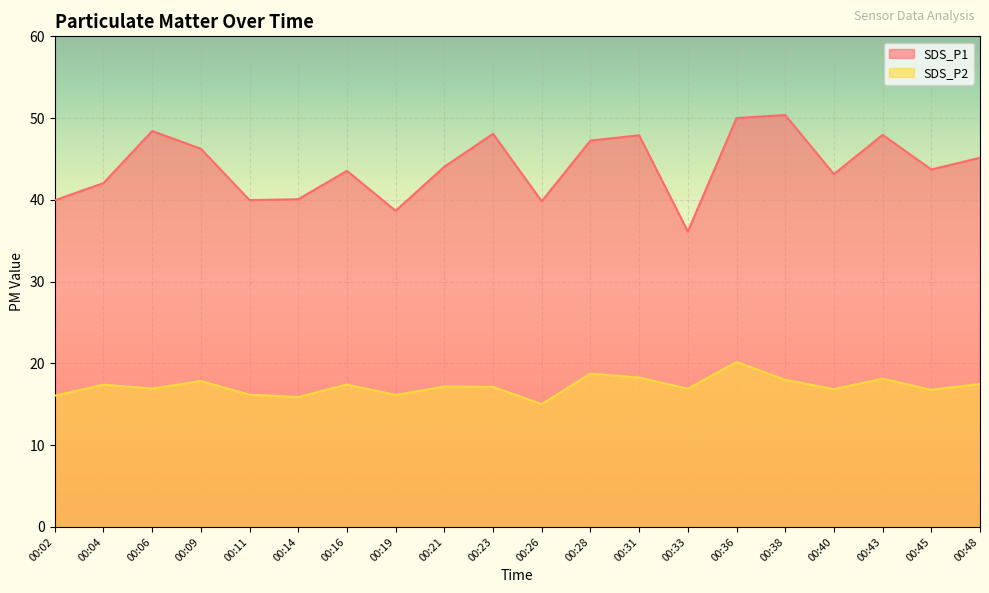

What value does the SDS_P1 series have at 00:40?

43.1